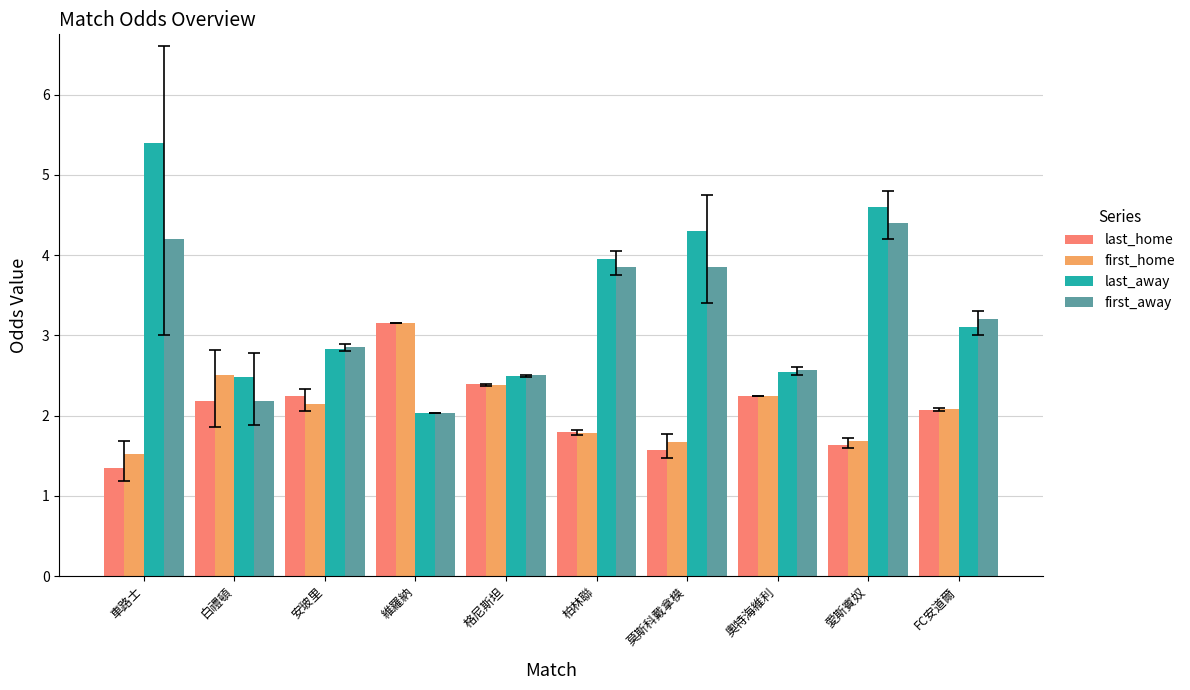

What is the difference between the first_home values at 愛斯賓奴 and 白禮頓?

0.8